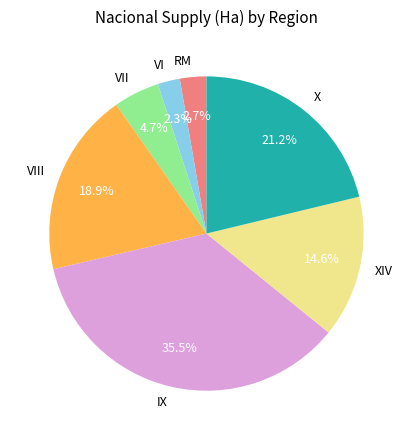

What percentage is the VII slice, to the nearest percent?

5%